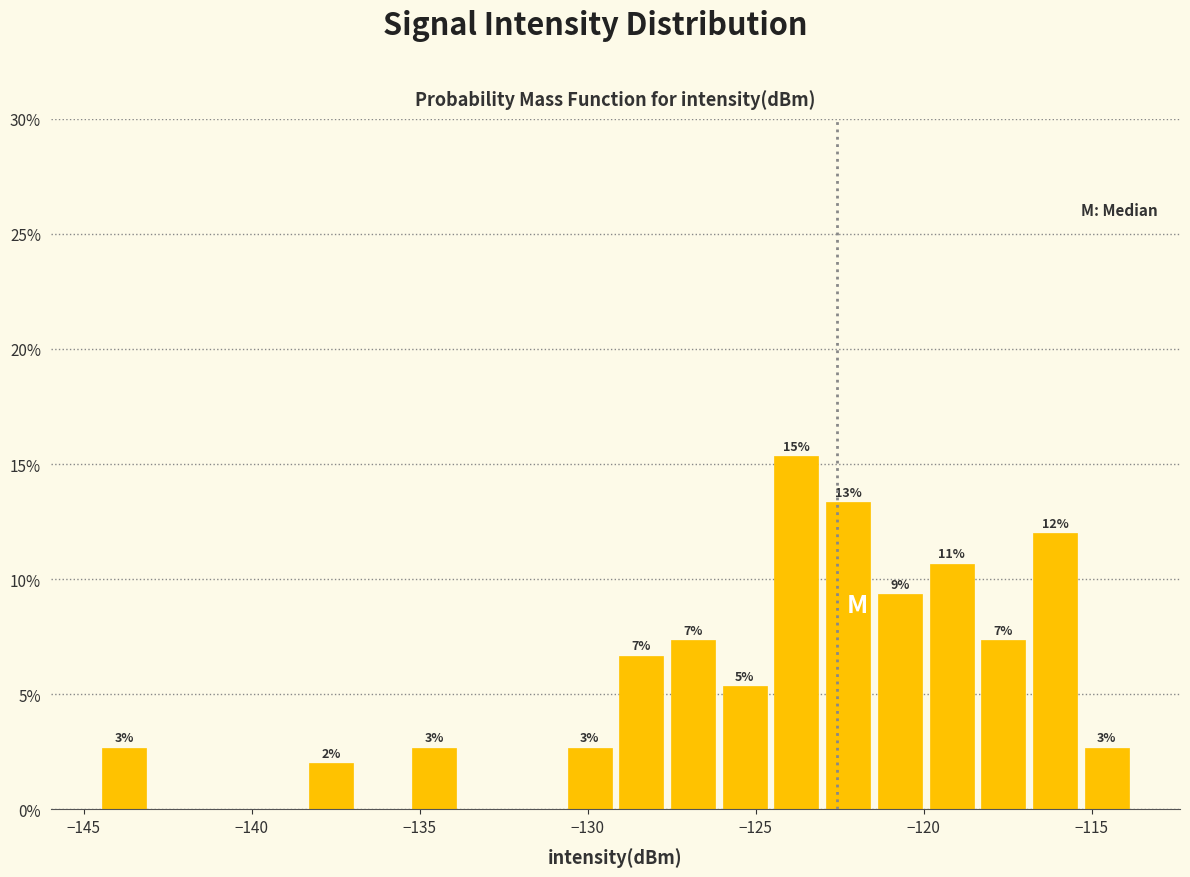

Around what value on the x-axis is the tallest bar? Give the approximate position of its centre, as read against the axis.

-124.0